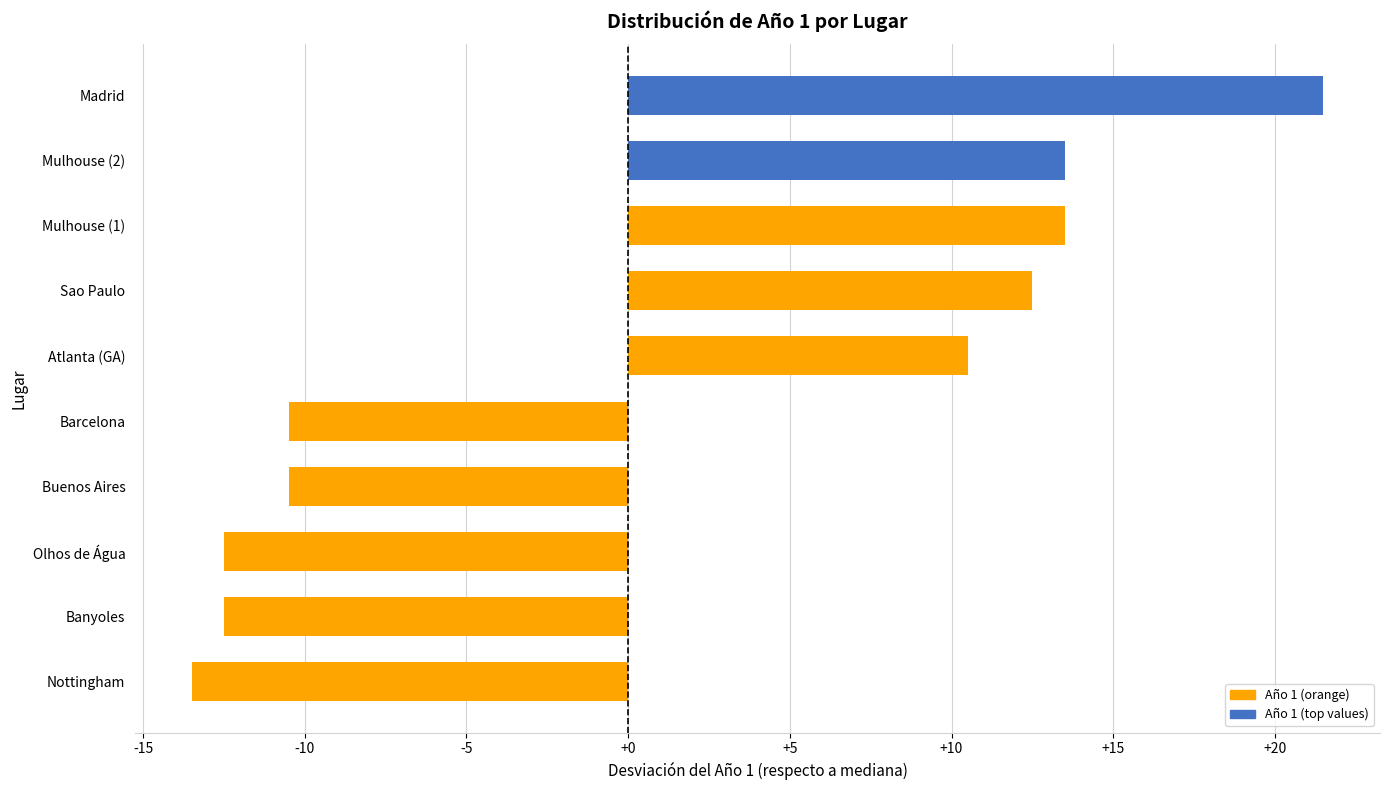

The value at Sao Paulo is 12.5. True or false?

True